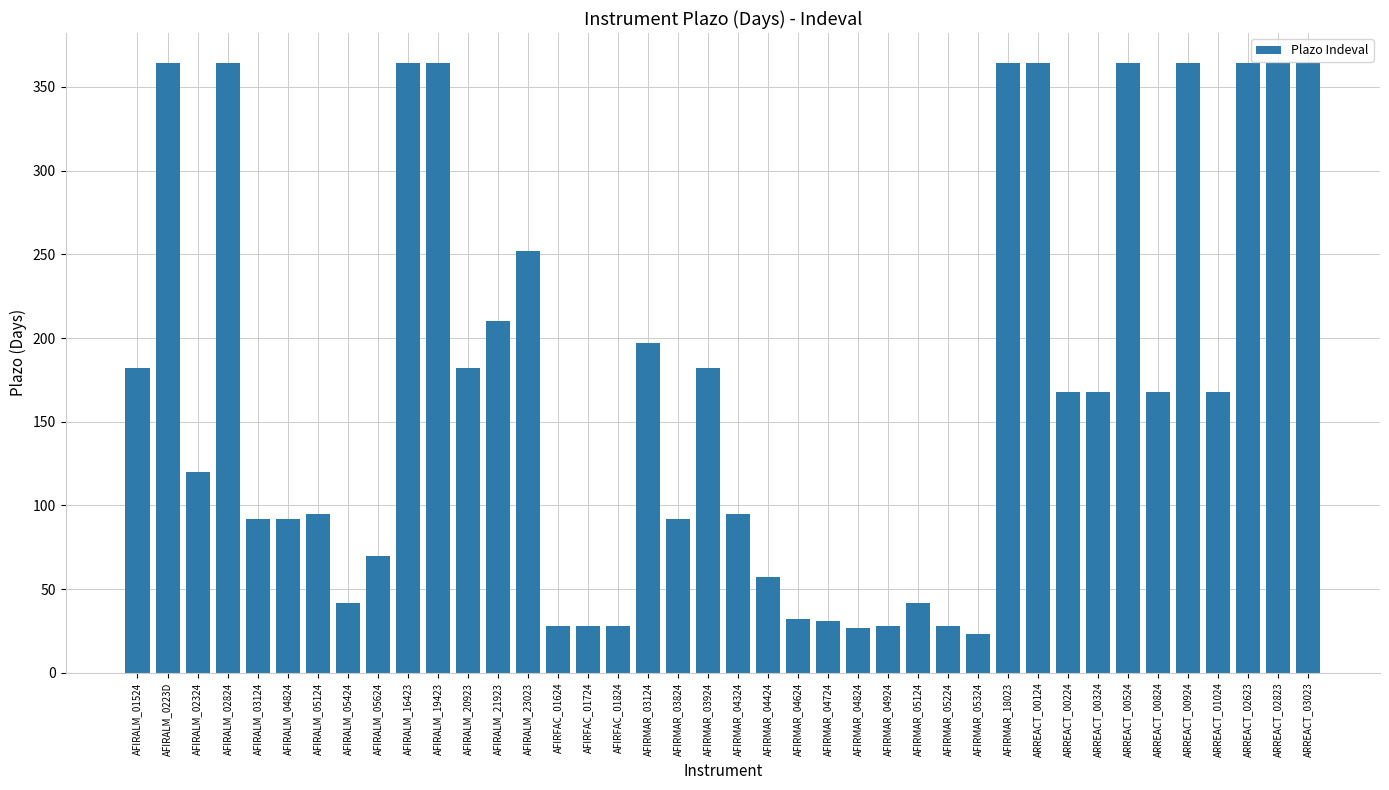

What is the sum of the values at AFIRFAC_01724 and ARREACT_00924?

392